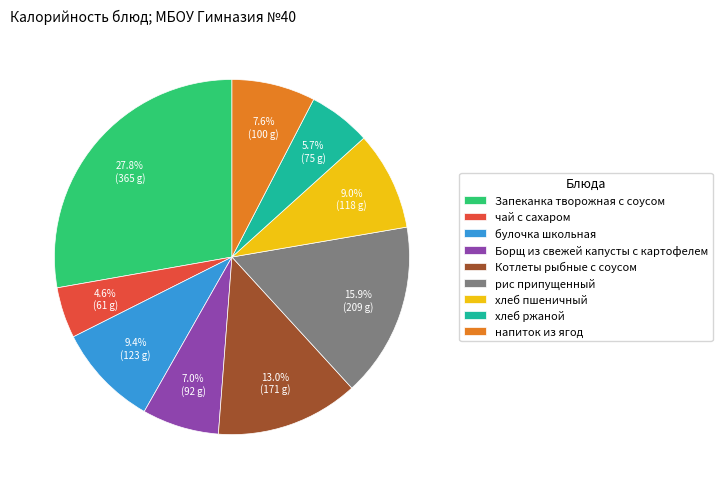

Which slice is the largest?

Запеканка творожная с соусом